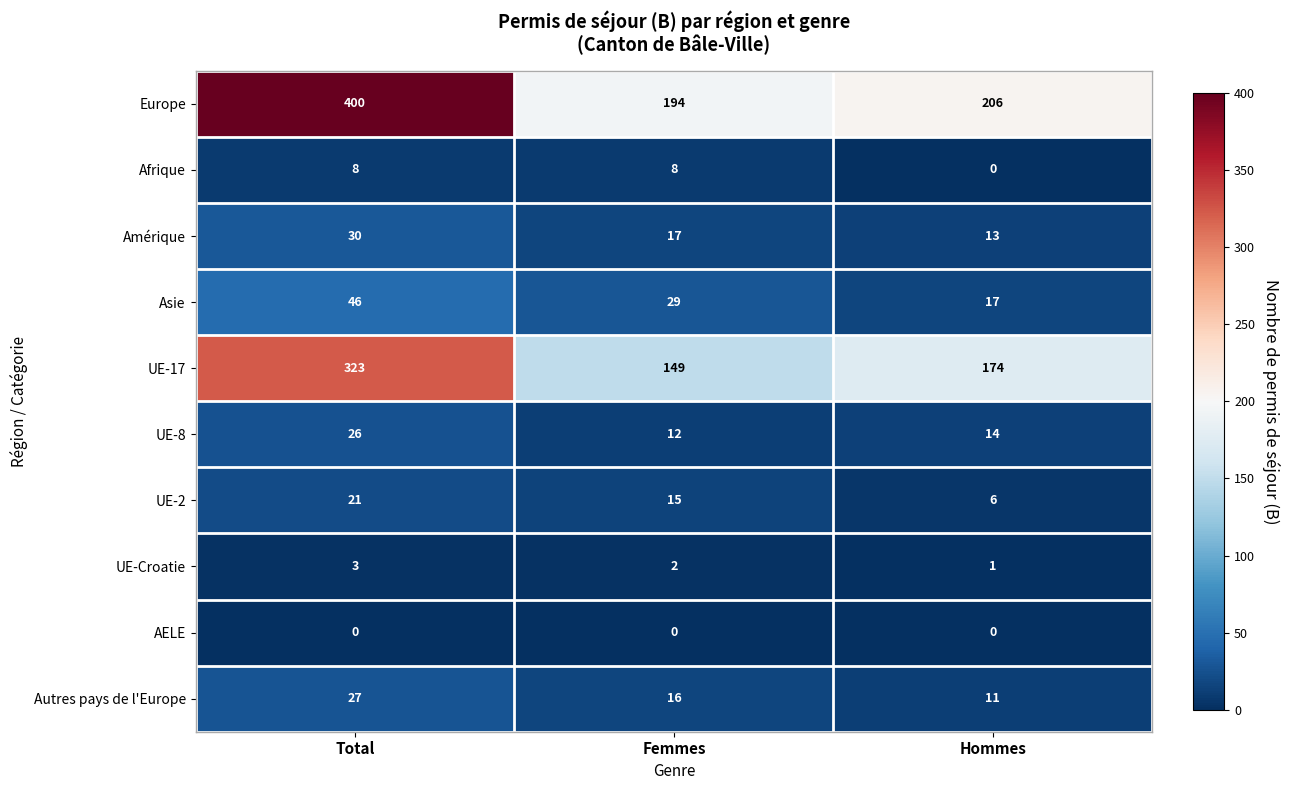

What is the difference between the maximum and minimum values in the Europe series?

206